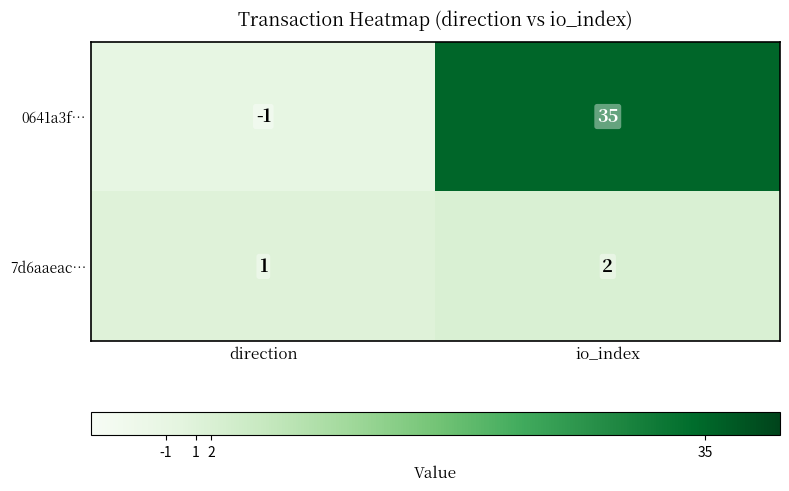

Reading right to left, extract all data points from this chart.

0641a3f…: 35	-1
7d6aaeac…: 2	1